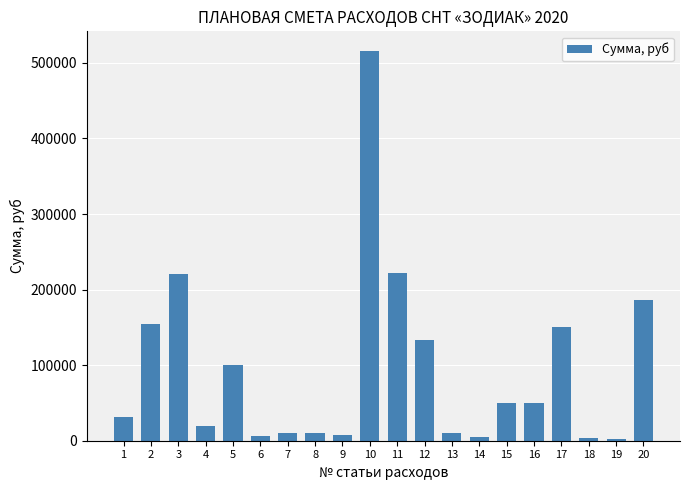

What is the value of the 10th bar from the left?

516000